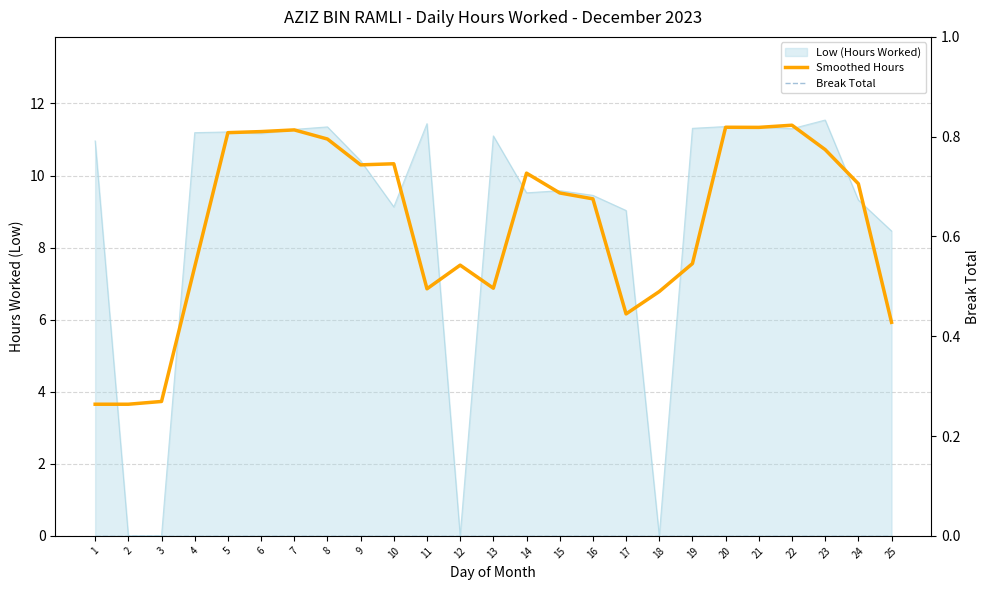

Which category has the lowest value in the Smoothed Hours series?

1